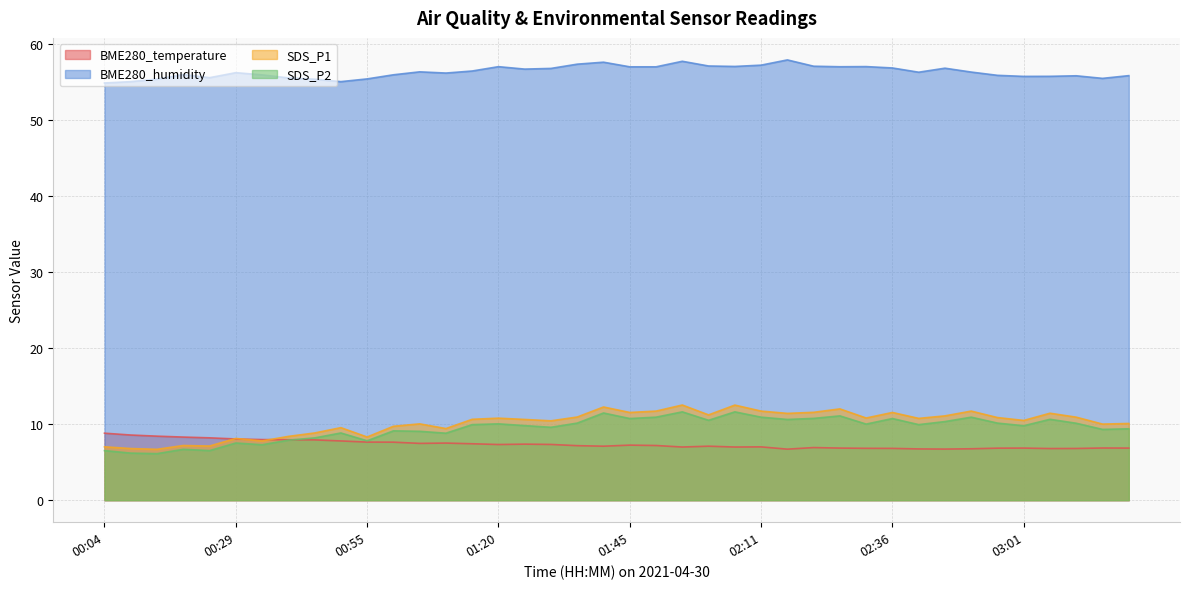

How many distinct data groups are displayed?

4